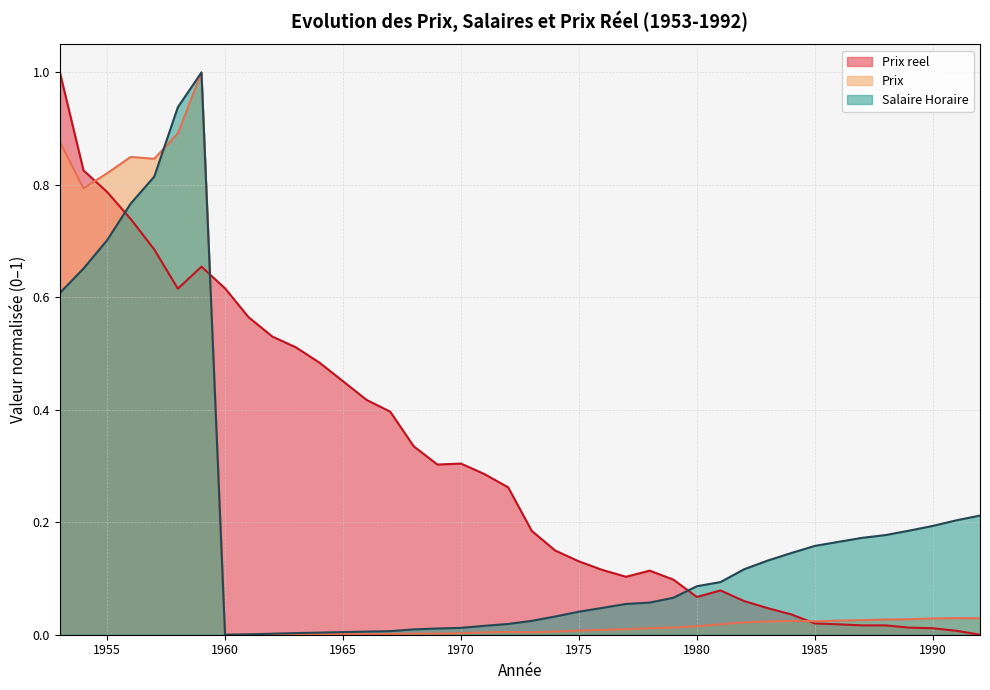

How many lines are shown in the chart?

3